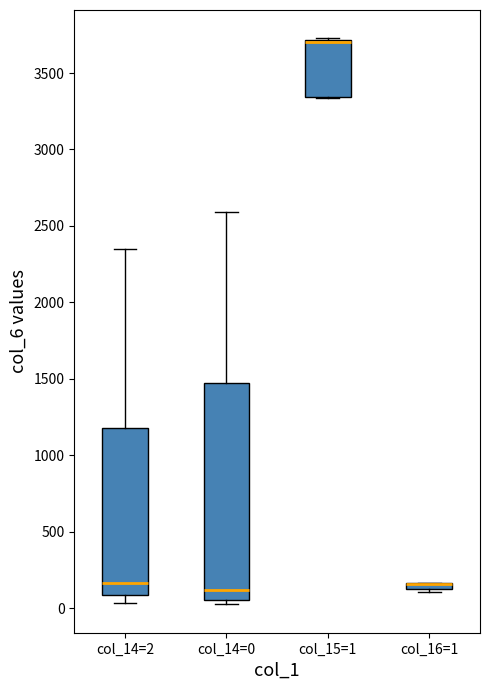

Where is the upper edge of the box for col_14=0 on the y-axis? The values are not printed on the chart, so give them approximately, as read against the axis.

1450